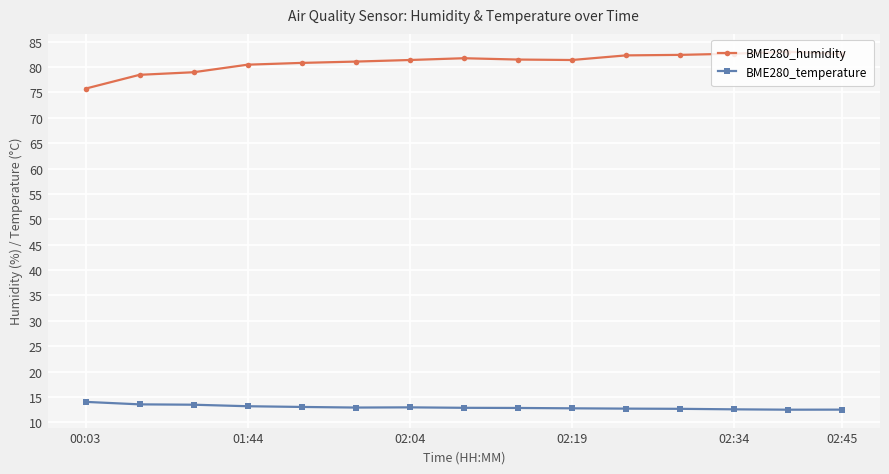

What is the maximum value shown in the chart?

83.0